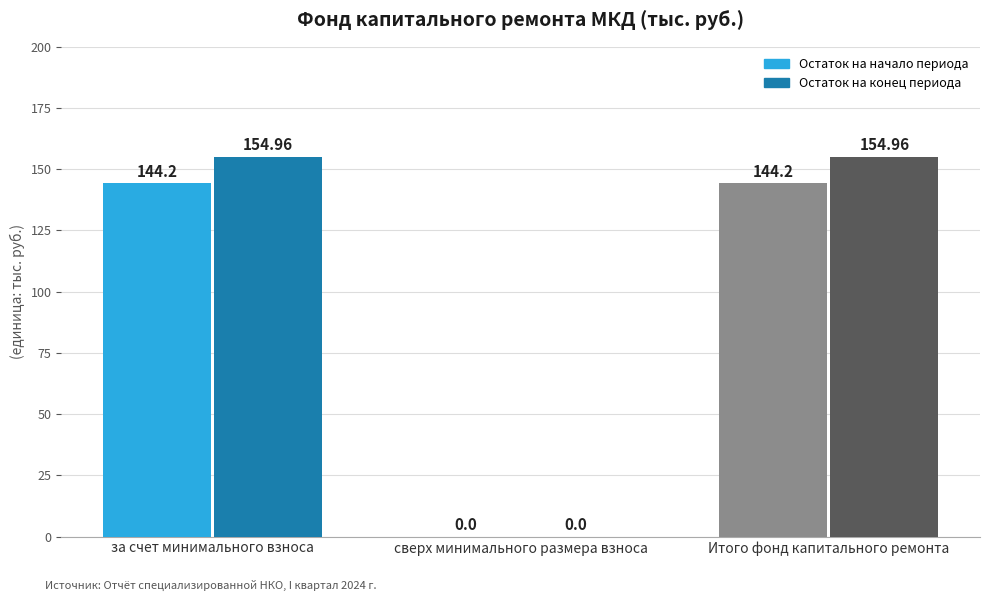

How many data points does each series have?

3